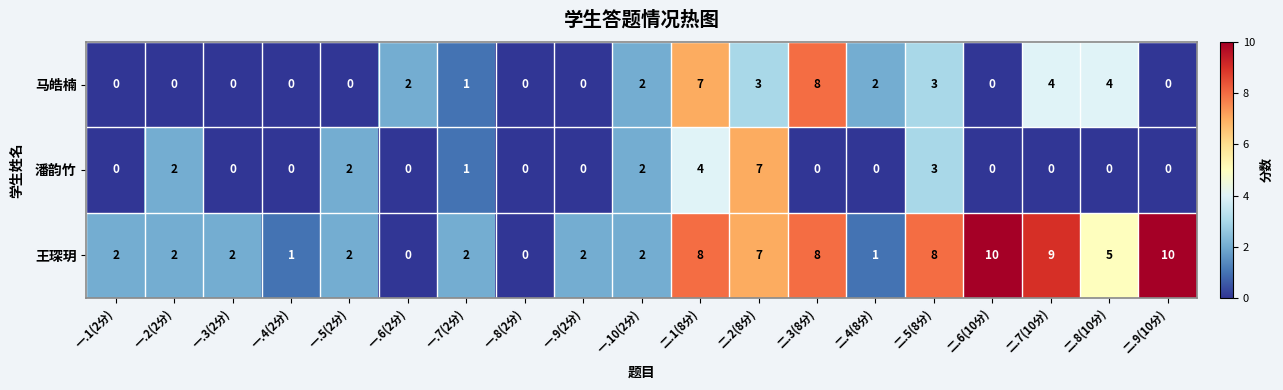

How many 潘韵竹 values are between 0 and 2?

16